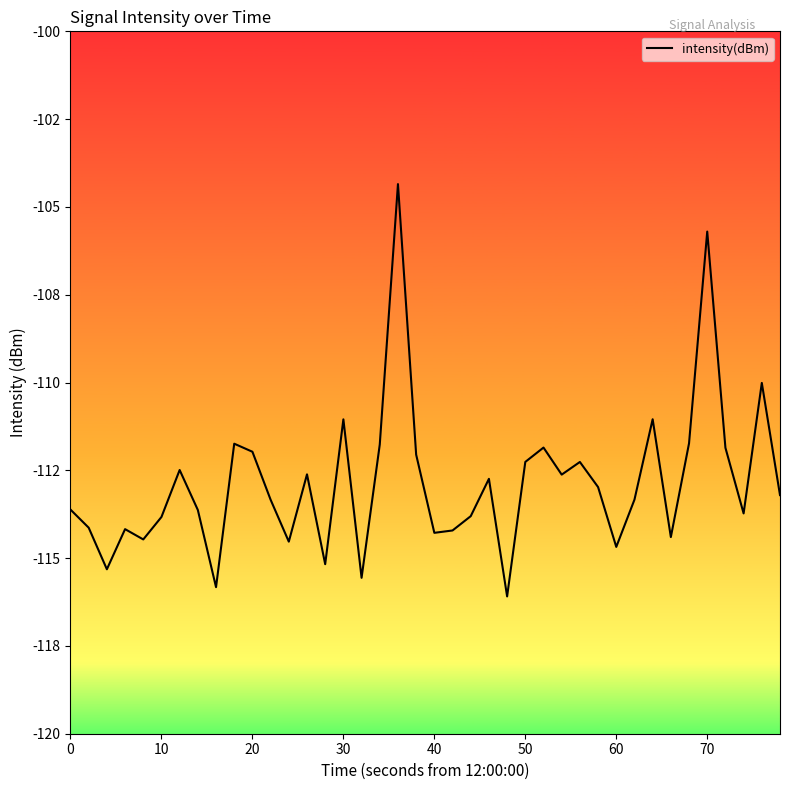

Does the chart have visible grid lines?

No